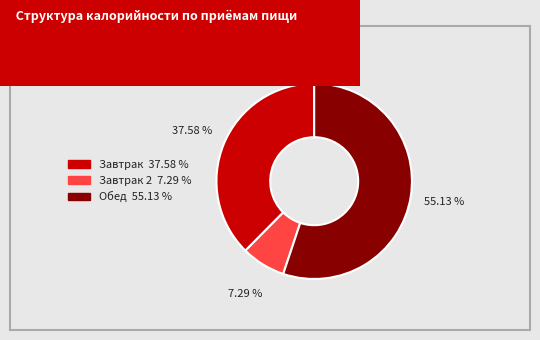

Is there a majority slice in this chart?

Yes